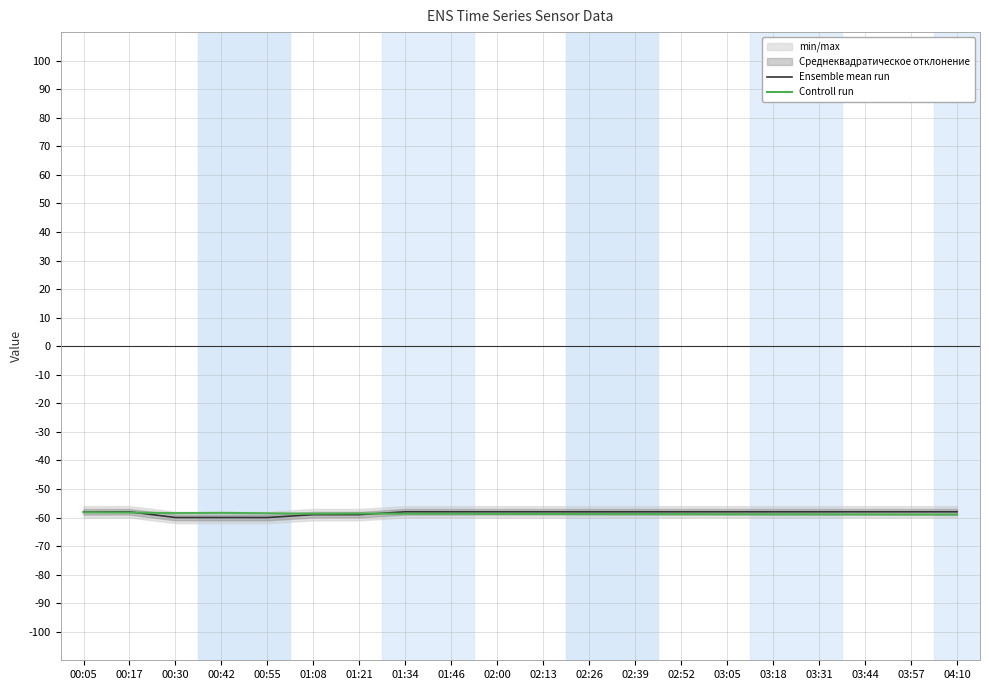

The value of Controll run at 03:57 is -33.9. True or false?

False